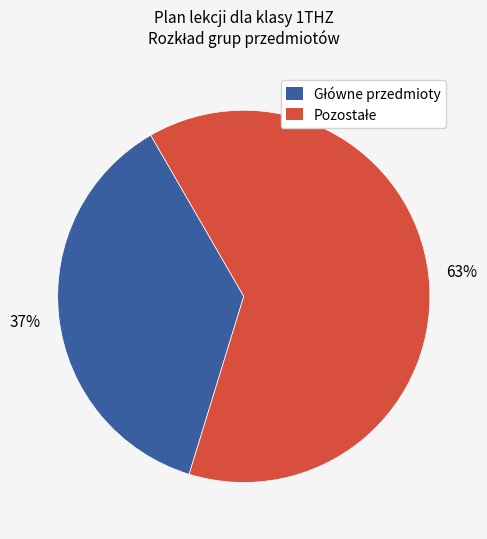

Is there a majority slice in this chart?

Yes